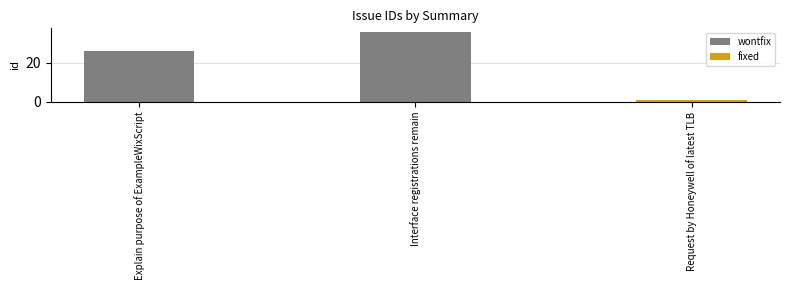

Is it true that the value at Request by Honeywell of latest TLB is 1?

True